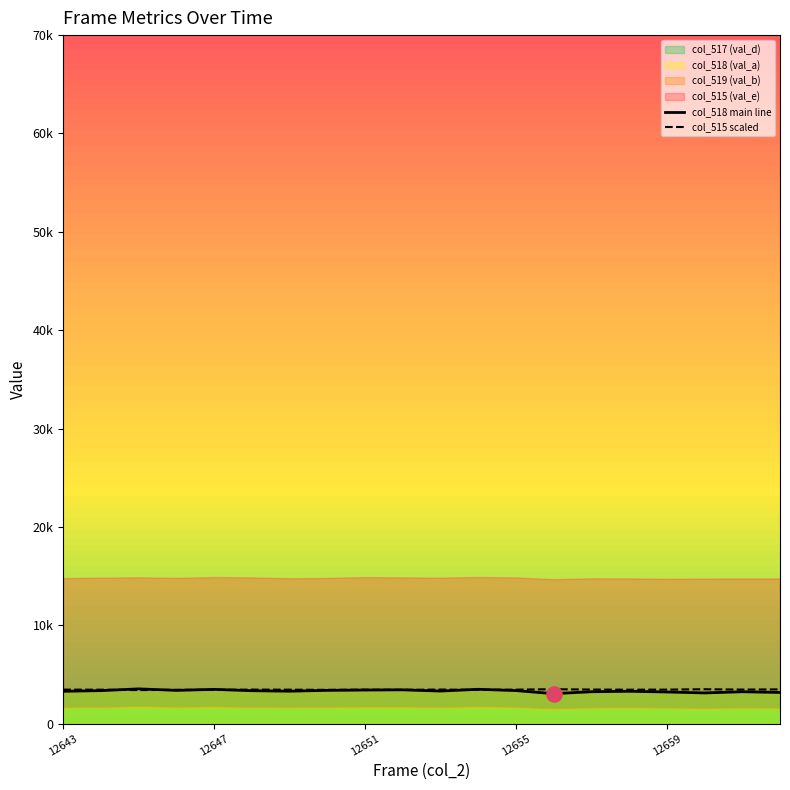

At which category is the sum across all series the highest?

12651